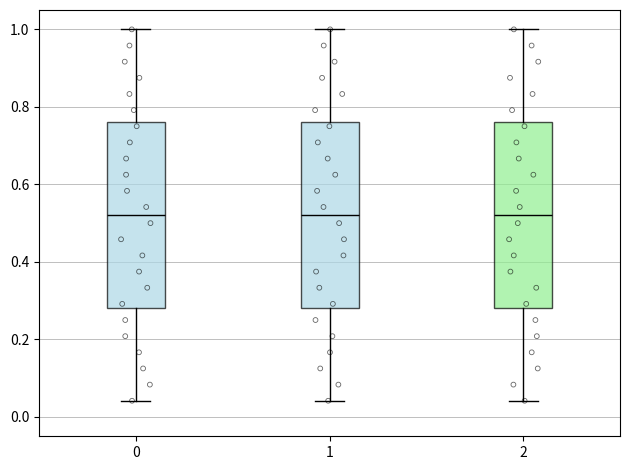

Reading left to right, transcribe this box plot: for each box, give where its median line is, the range the box spans, and where its two whiskers end, as read against the y-axis. The values are not printed on the chart, so give them approximately, as read against the axis.

0: median 0.52, box 0.28 to 0.76, whiskers 0.04 to 1.00
1: median 0.52, box 0.28 to 0.76, whiskers 0.04 to 1.00
2: median 0.52, box 0.28 to 0.76, whiskers 0.04 to 1.00